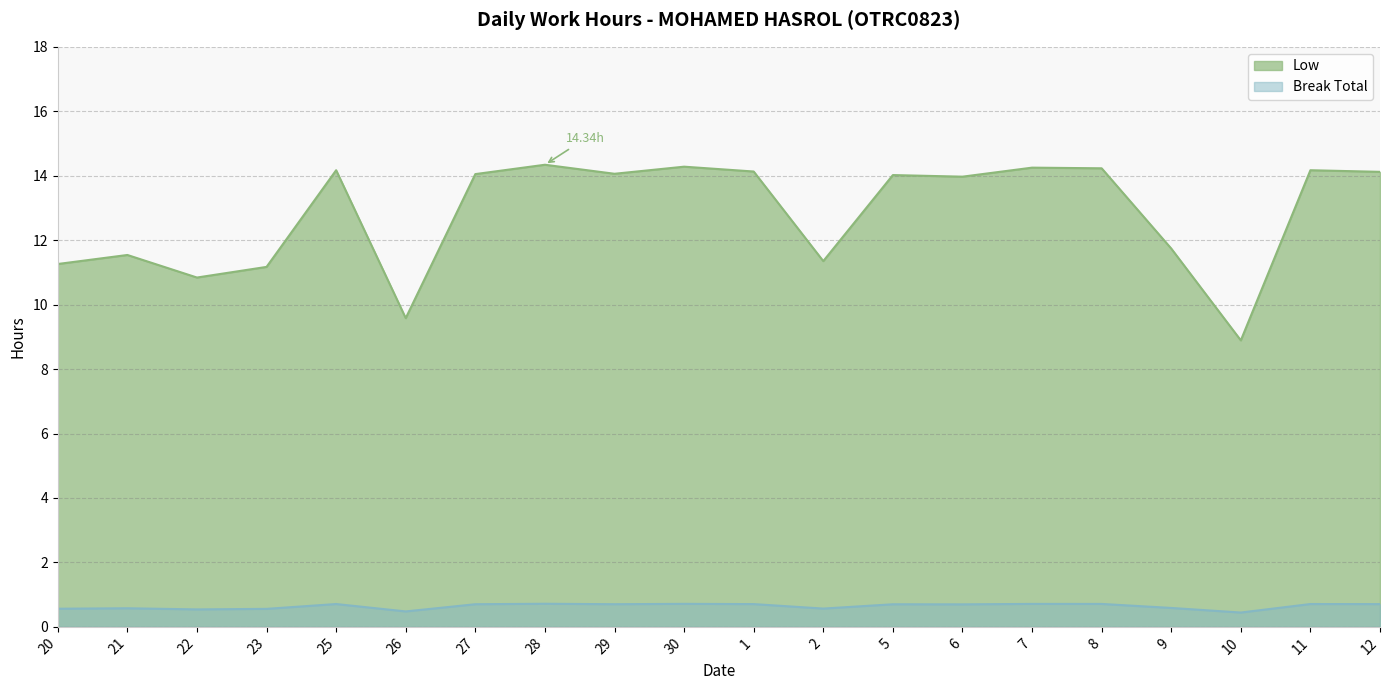

What position from the right is 21?

19